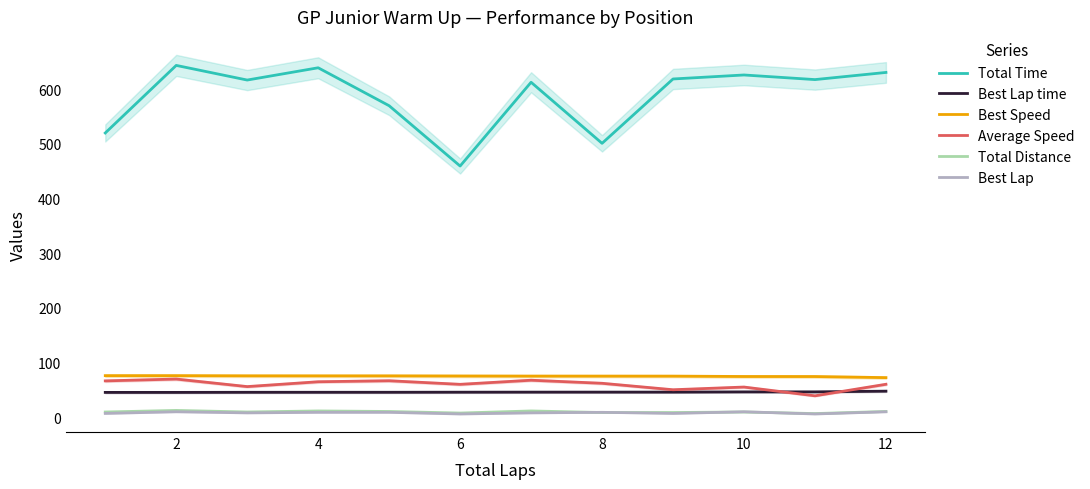

How many data points does each series have?

12